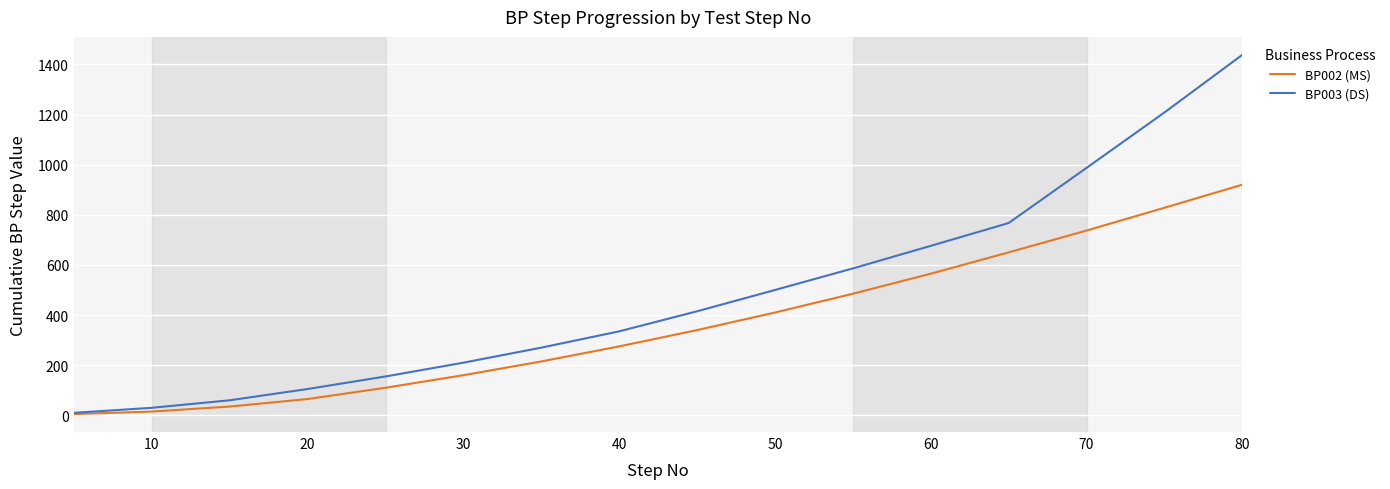

How many lines are shown in the chart?

2